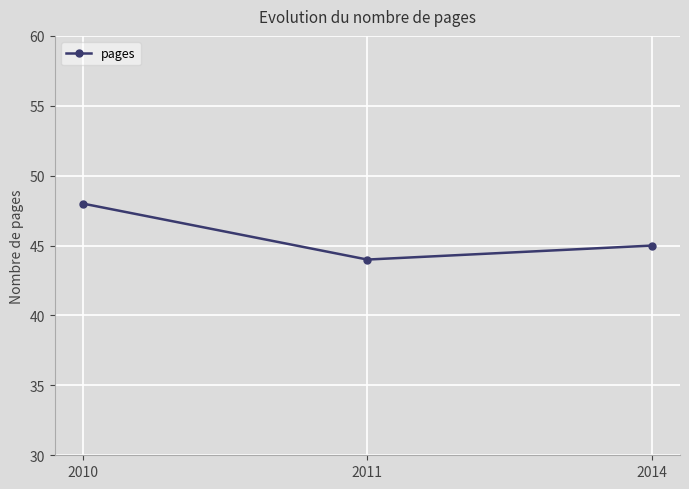

True or false: the data shows 45 at 2014.

True